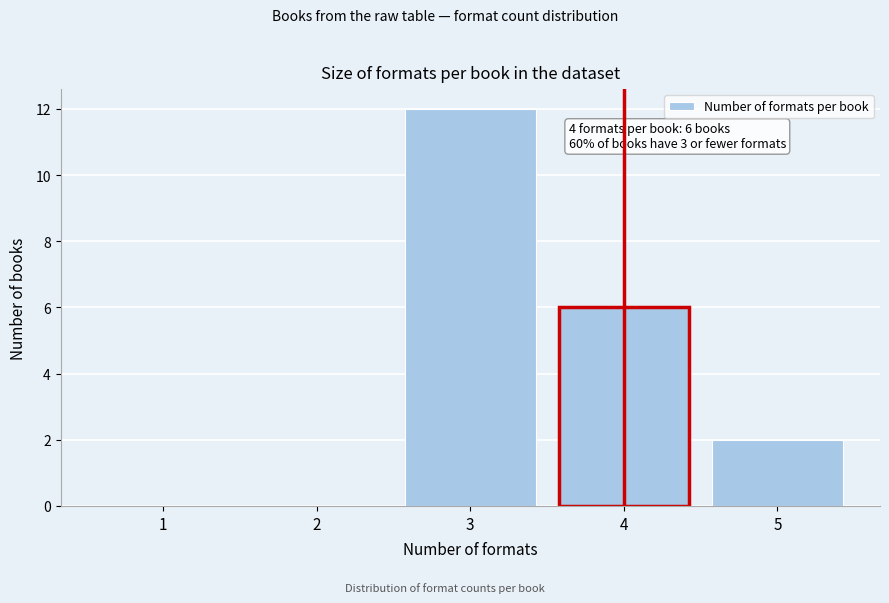

Reading right to left, extract all data points from this chart.

5=2	4=6	3=12	2=0	1=0